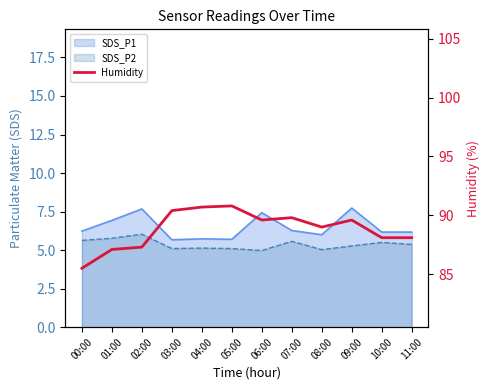

What position from the left is 09:00?

10